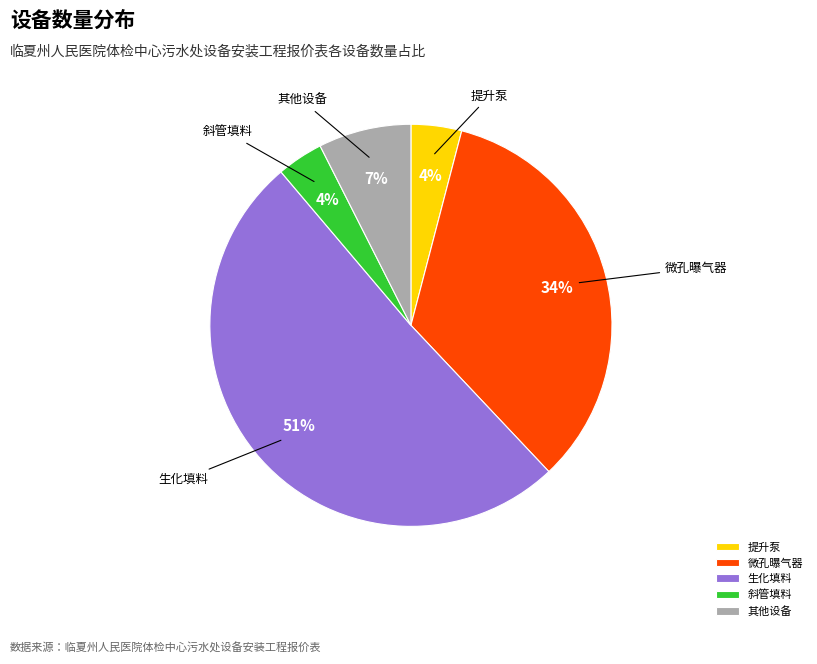

Count the number of slices in the pie.

5